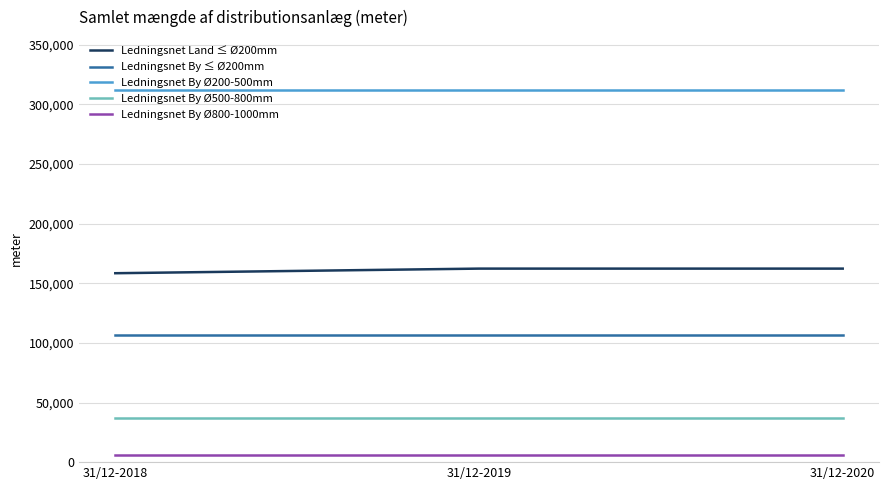

What is the maximum value for Ledningsnet By ≤ Ø200mm?

106732